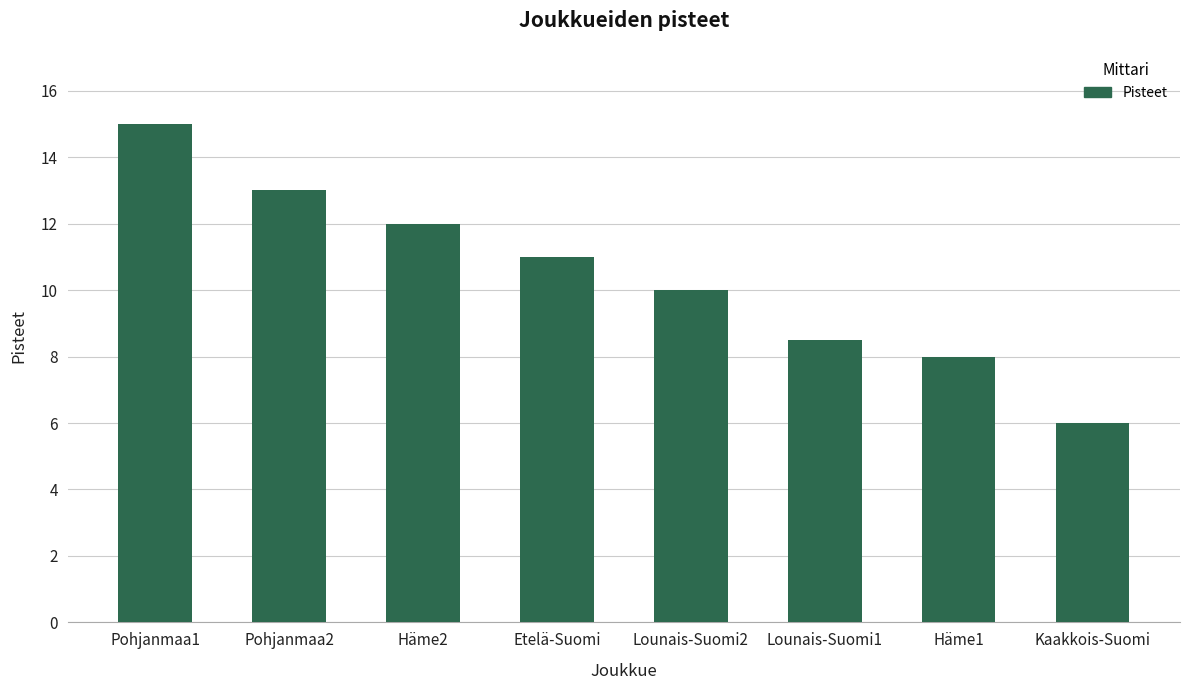

Where does the data first go above 11?

Pohjanmaa1